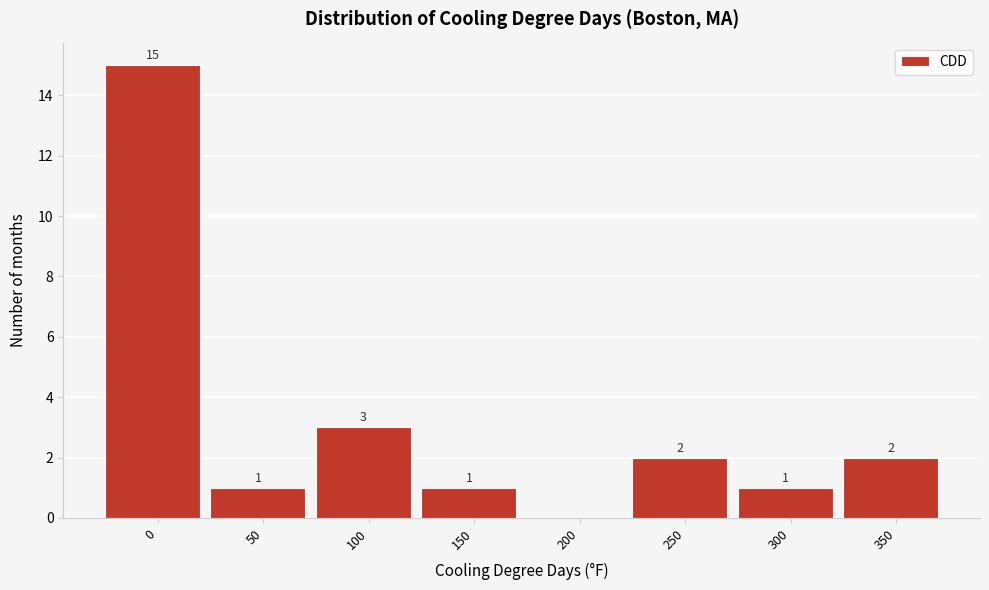

Reading left to right, what are all the values shown in this chart?

0=15	50=1	100=3	150=1	200=0	250=2	300=1	350=2